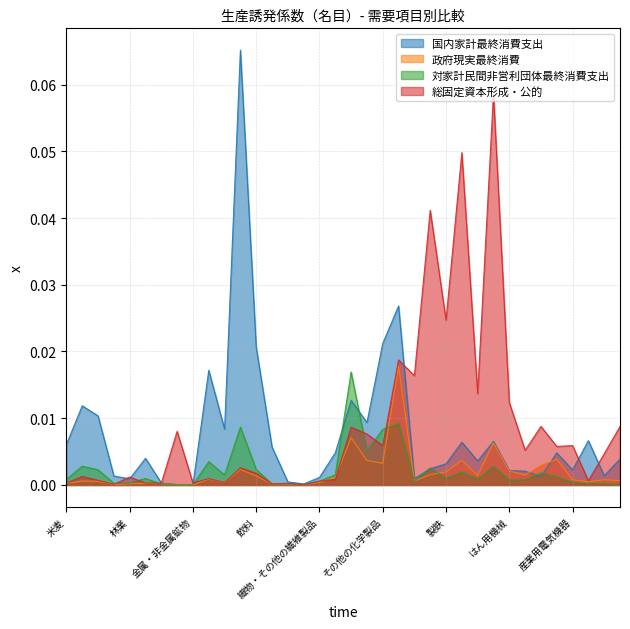

How many lines are shown in the chart?

4